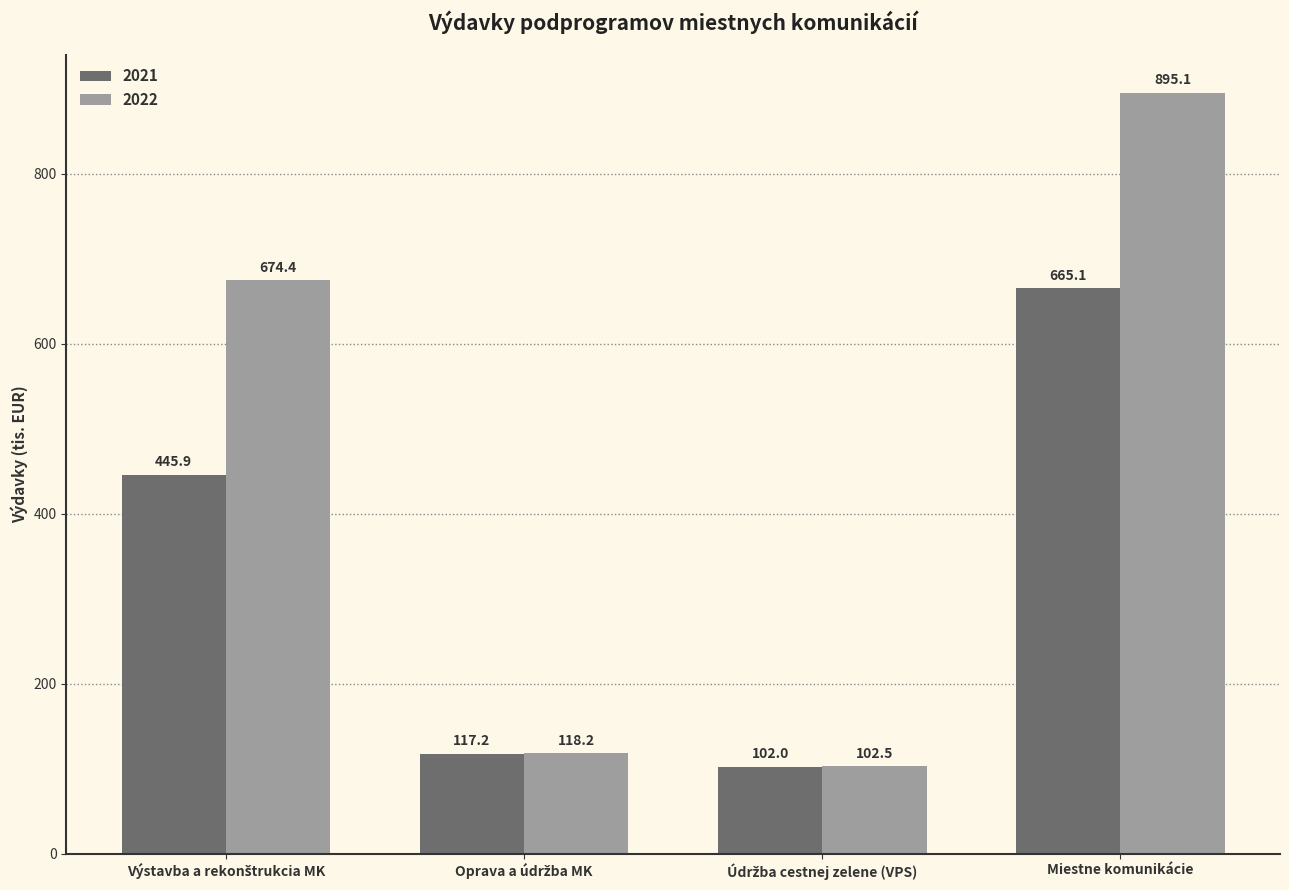

At which label does 2021 reach its peak?

Miestne komunikácie